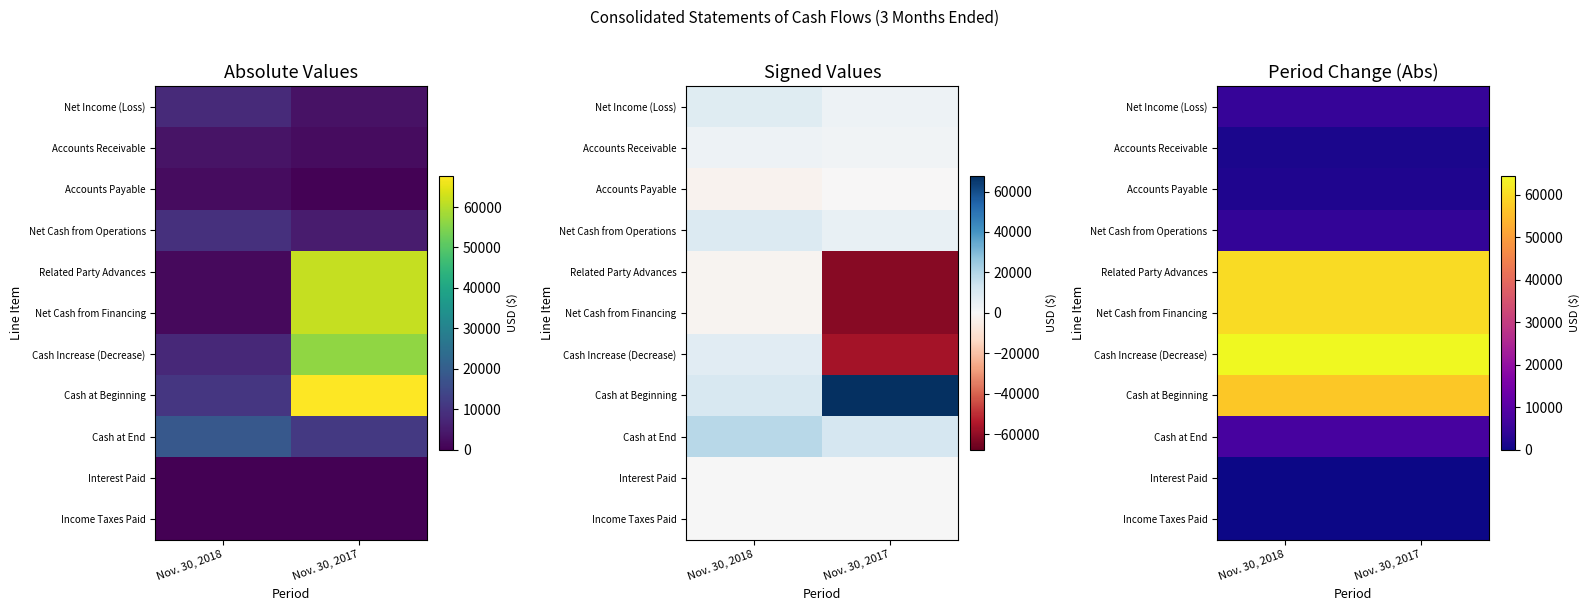

How many data points does each series have?

2